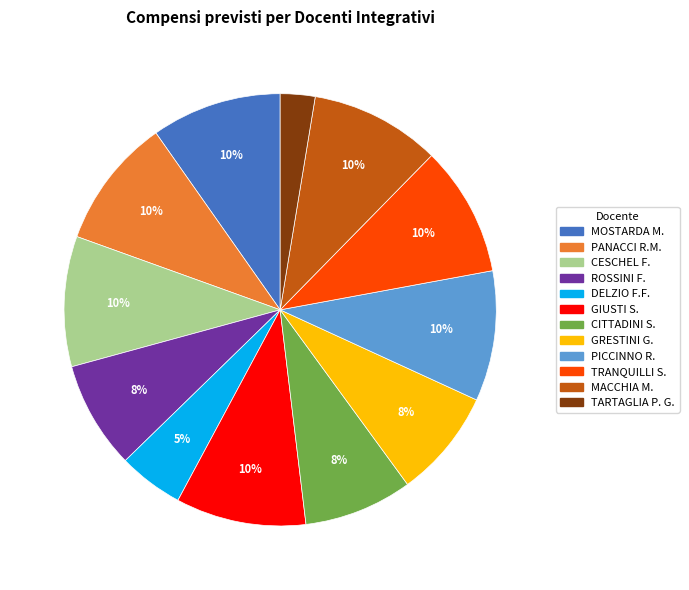

How many segments does this pie chart have?

12